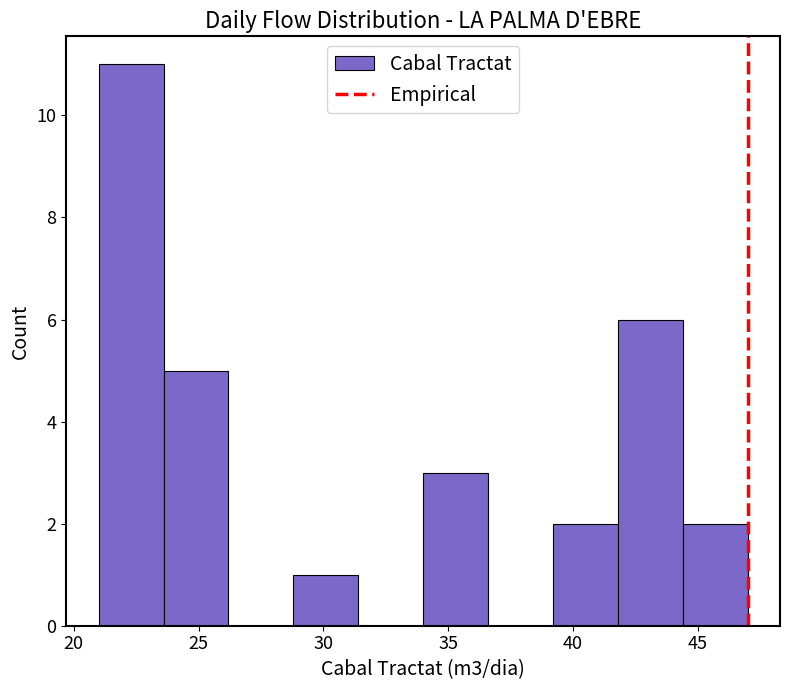

How tall is the bar that spans 34.0 to 36.6 on the x-axis? Neither the bar edges nor the heights are printed on the chart, so give them approximately, as read against the axes.

3